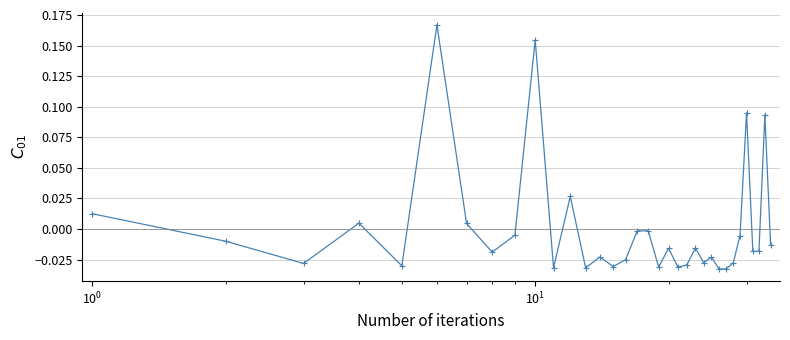

How many points are lower than both their immediate neighbors (excluding endpoints)?

11